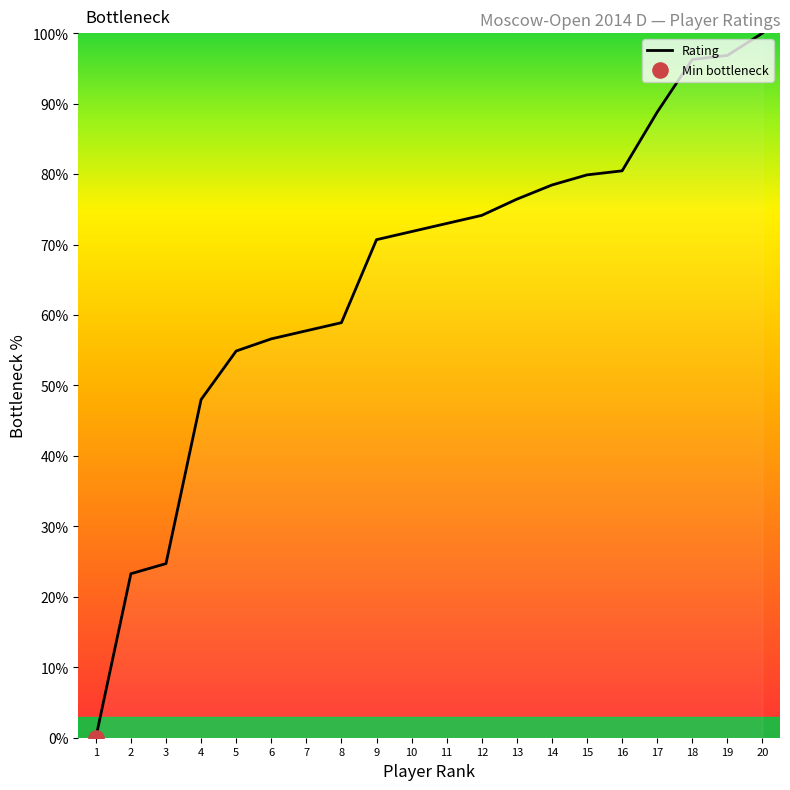

What is the change in value from 3 to 5?

+30.2